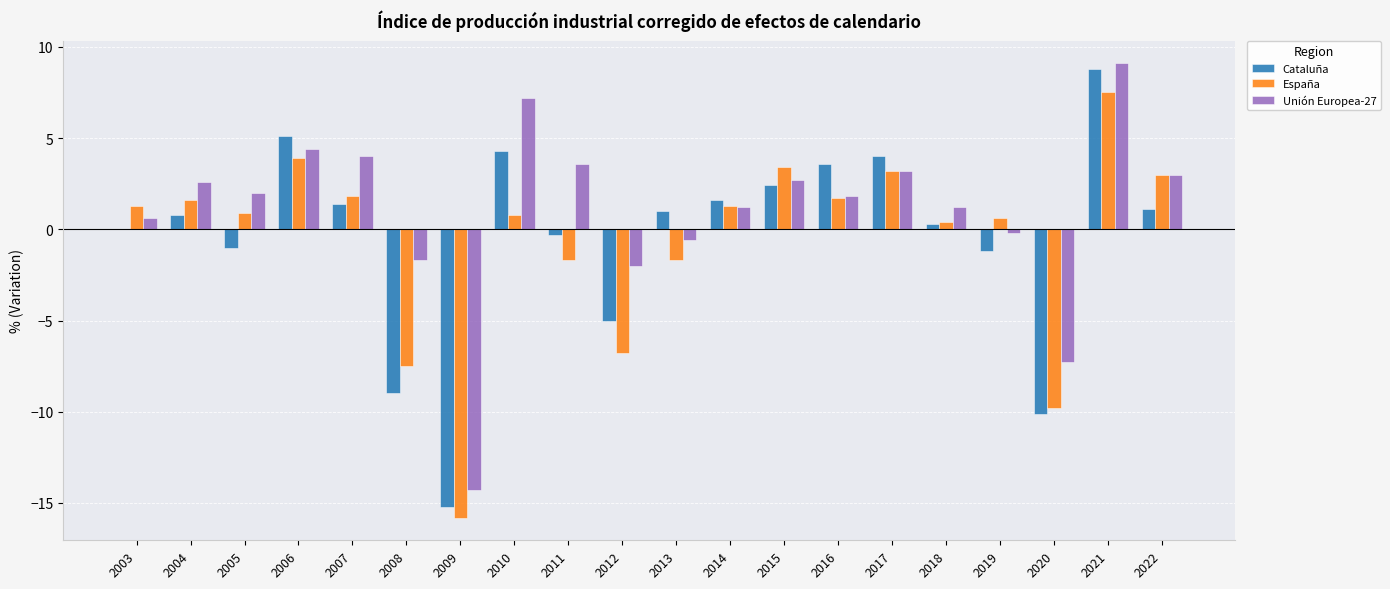

The value of Cataluña at 2006 is 5.1. True or false?

True